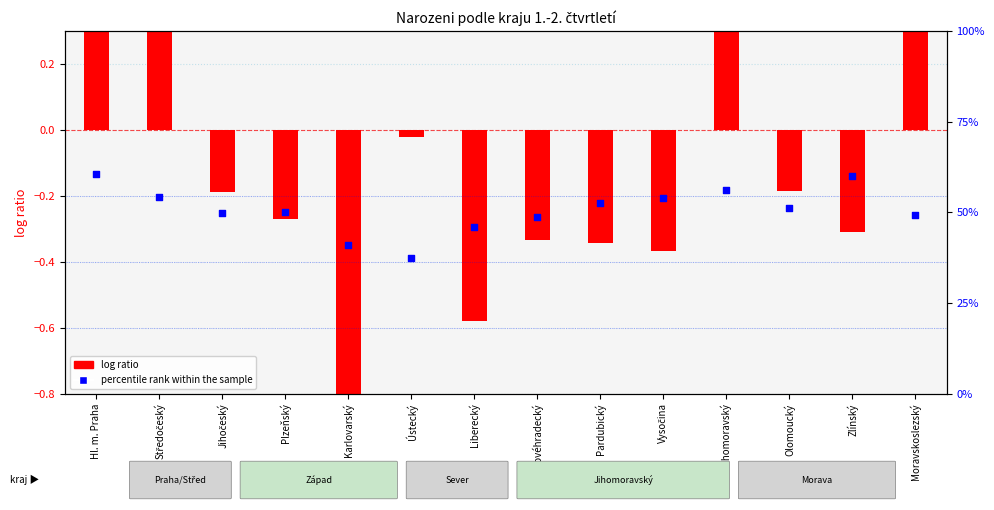

What is the total value across all series at Hl. m. Praha?

1.3